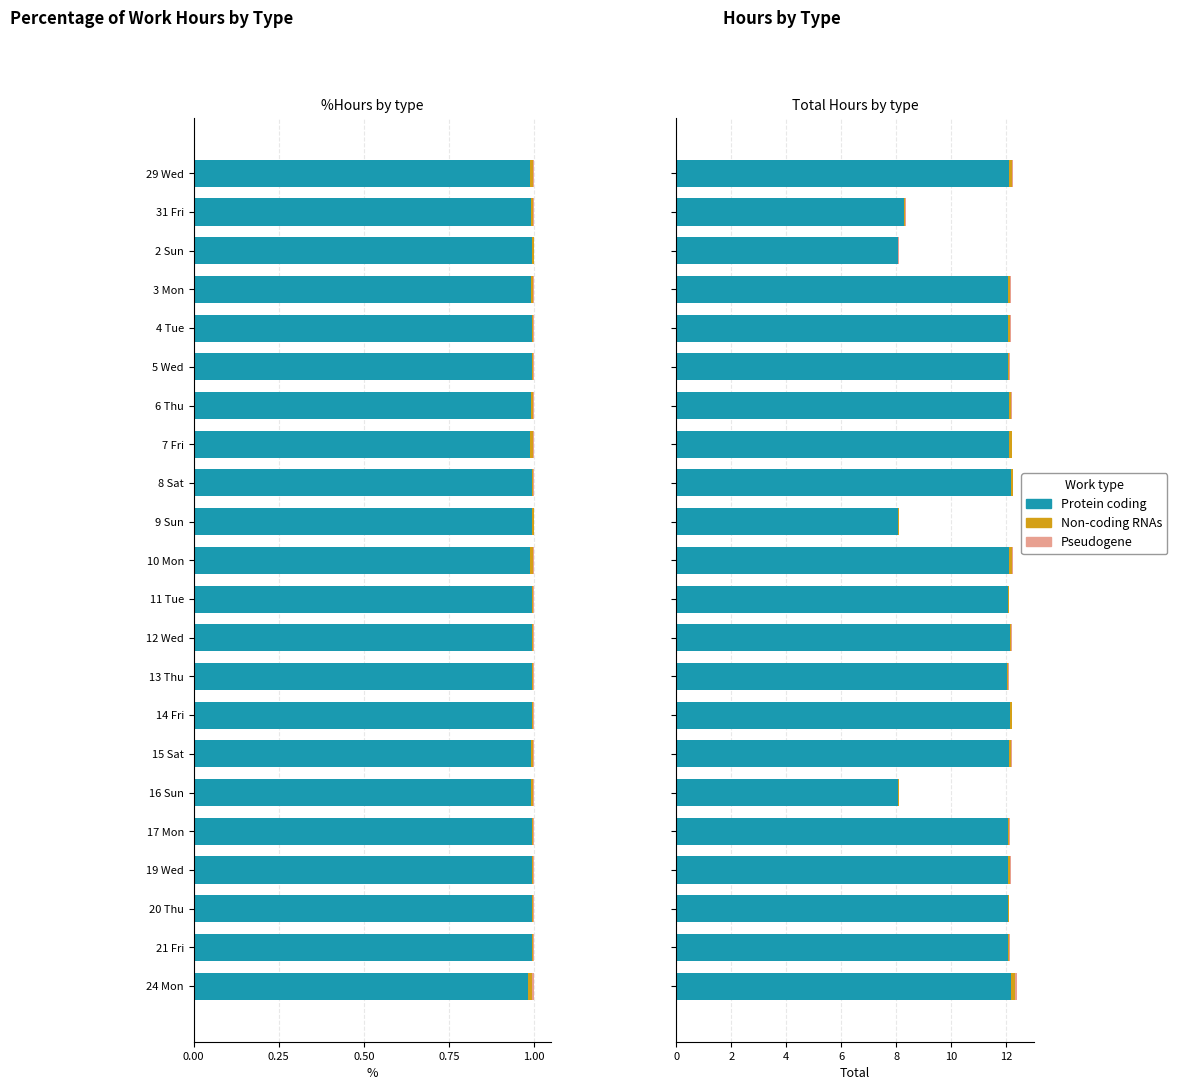

The Pseudogene series shows 0.0 at 15 Sat. True or false?

True